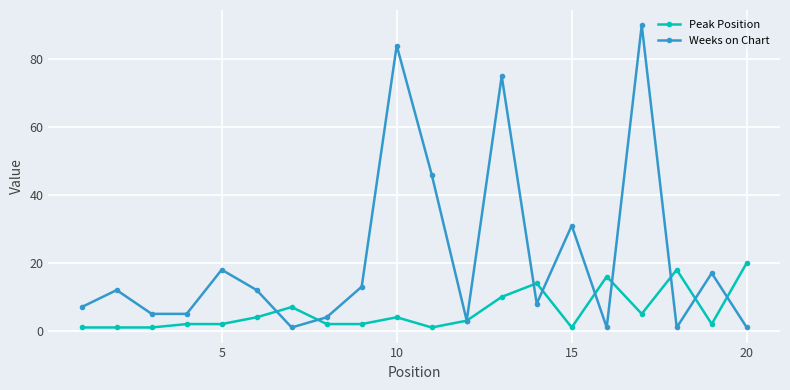

Which series has the widest spread of values?

Weeks on Chart